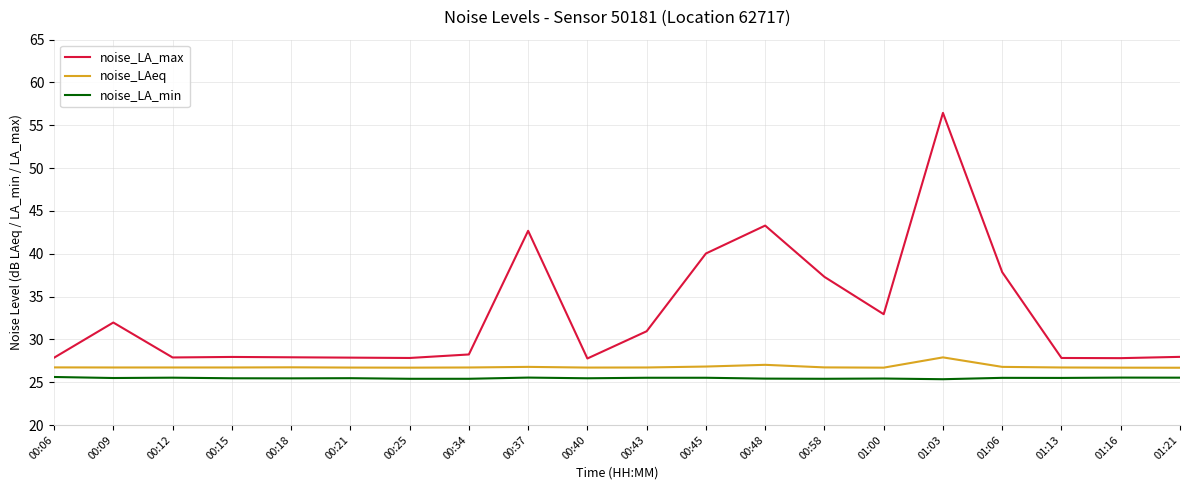

What position from the right is 00:37?

12